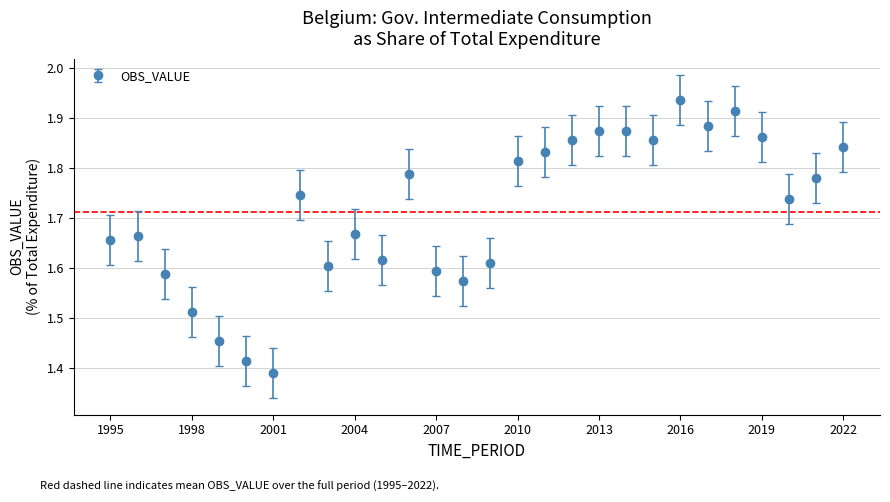

How many values are between 1 and 2?

28